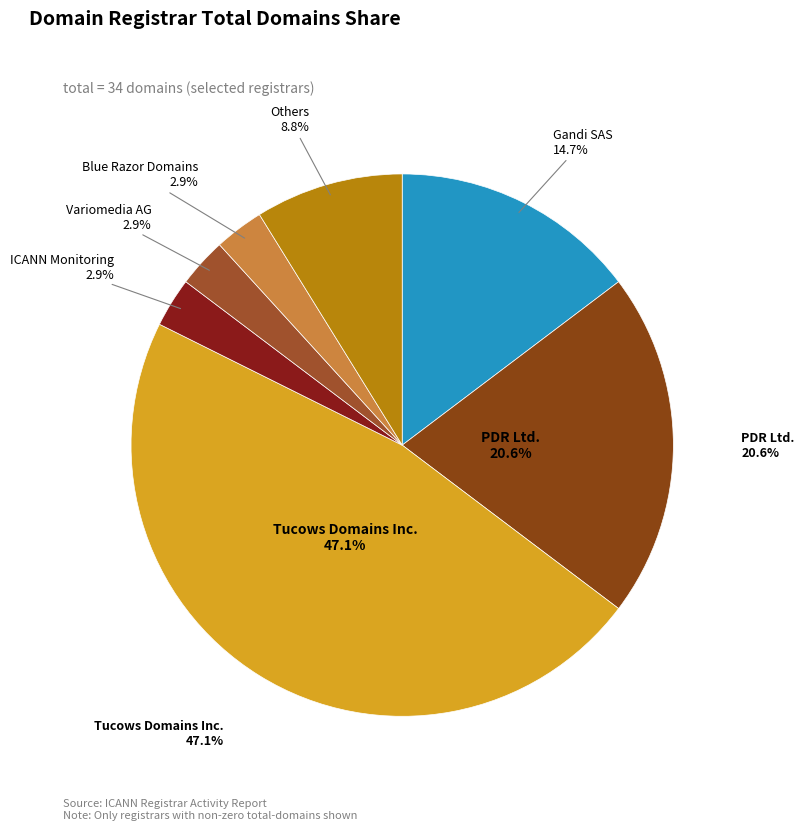

True or false: Gandi SAS accounts for 9% of the total.

False